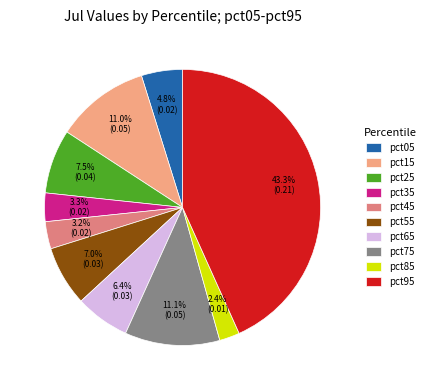

True or false: pct05 accounts for 5% of the total.

True